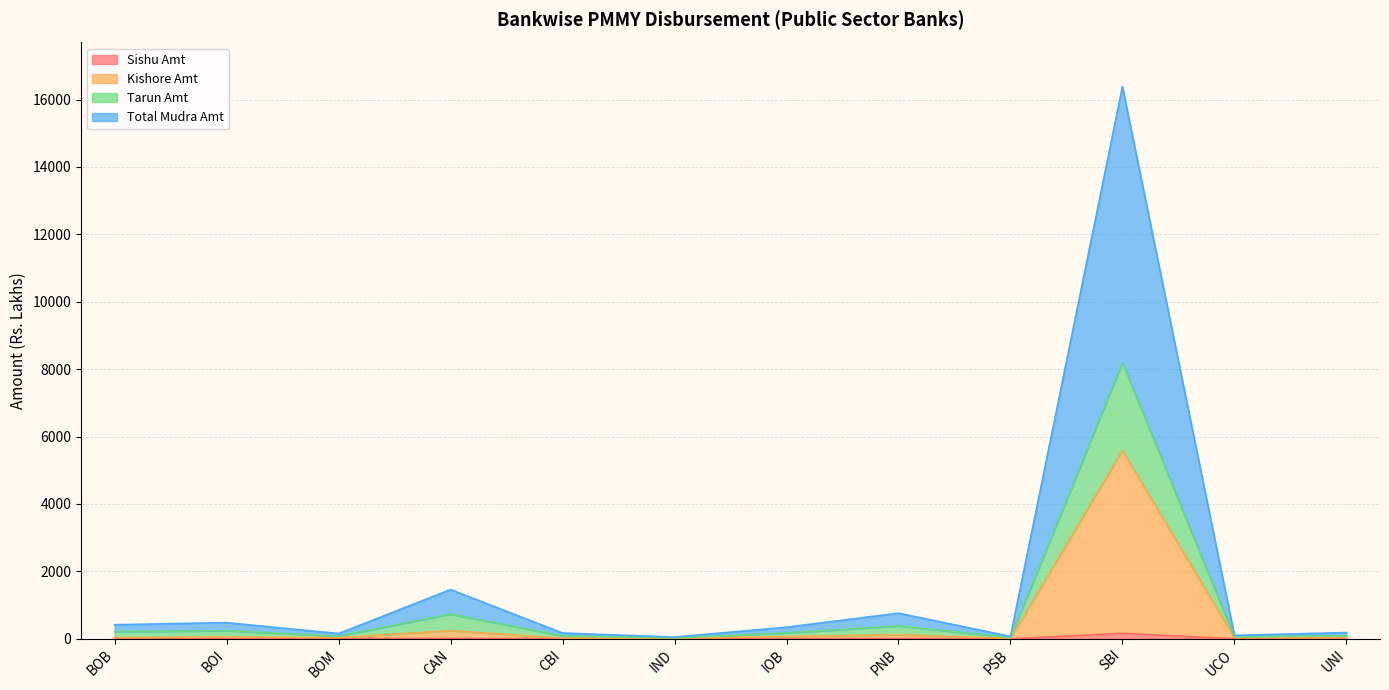

Reading left to right, list all the values displayed in this chart.

Sishu Amt: 3.6	3.5	4.4	7.0	1.0	0.5	1.1	4.6	0.0	158.2	0.2	1.5
Kishore Amt: 30.2	54.9	32.2	239.3	13.5	14.2	66.1	118.8	8.5	5583.5	31.3	27.9
Tarun Amt: 207.6	238.9	76.9	729.4	84.6	24.1	171.1	379.4	34.1	8190.6	49.1	91.4
Total Mudra Amt: 415.2	477.8	153.8	1458.7	169.2	48.2	342.2	758.8	68.2	16381.2	98.2	182.8